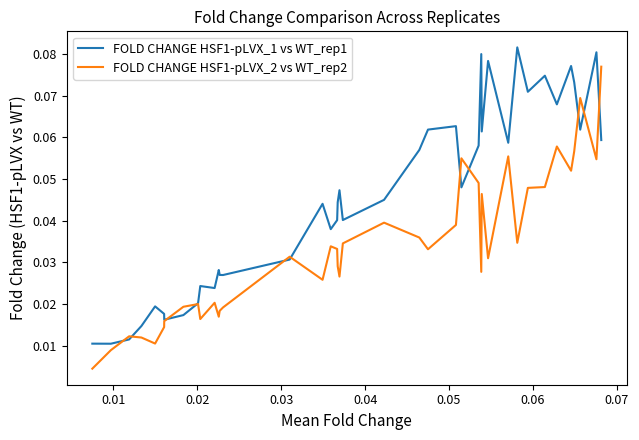

Rank the series by their average value, from lowest to highest.

FOLD CHANGE HSF1-pLVX_2 vs WT_rep2, FOLD CHANGE HSF1-pLVX_1 vs WT_rep1